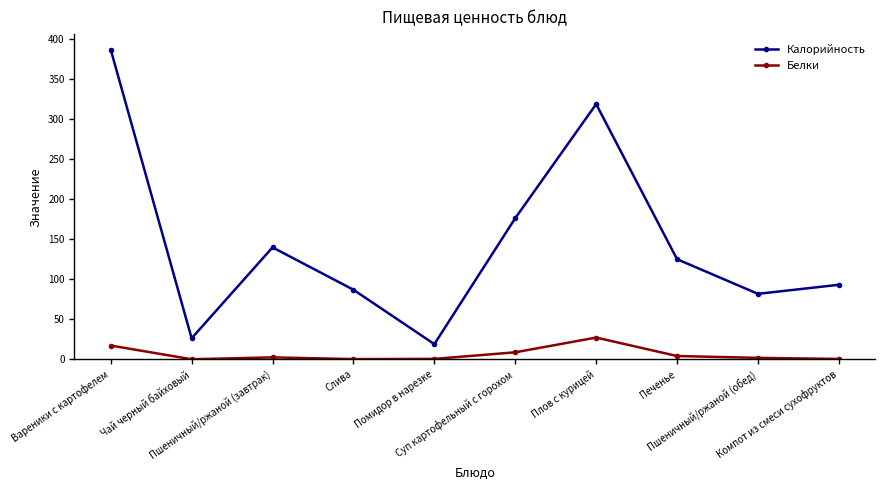

What is the value of the Калорийность point at the 4th from the left?

87.0